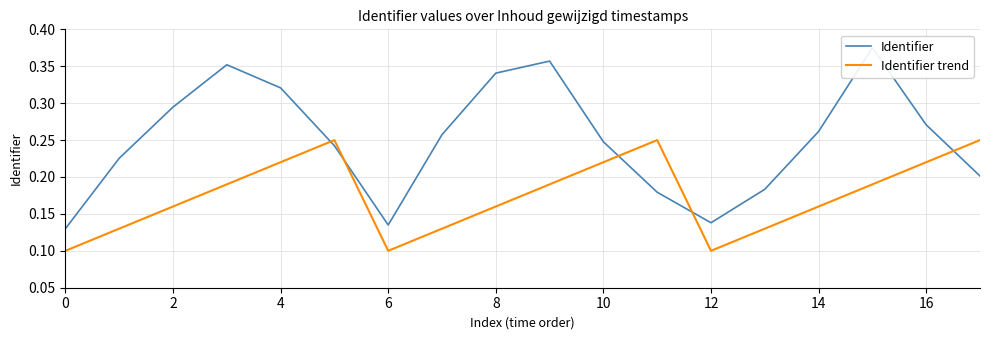

True or false: Identifier trend has a value of 0.0 at 12.

False